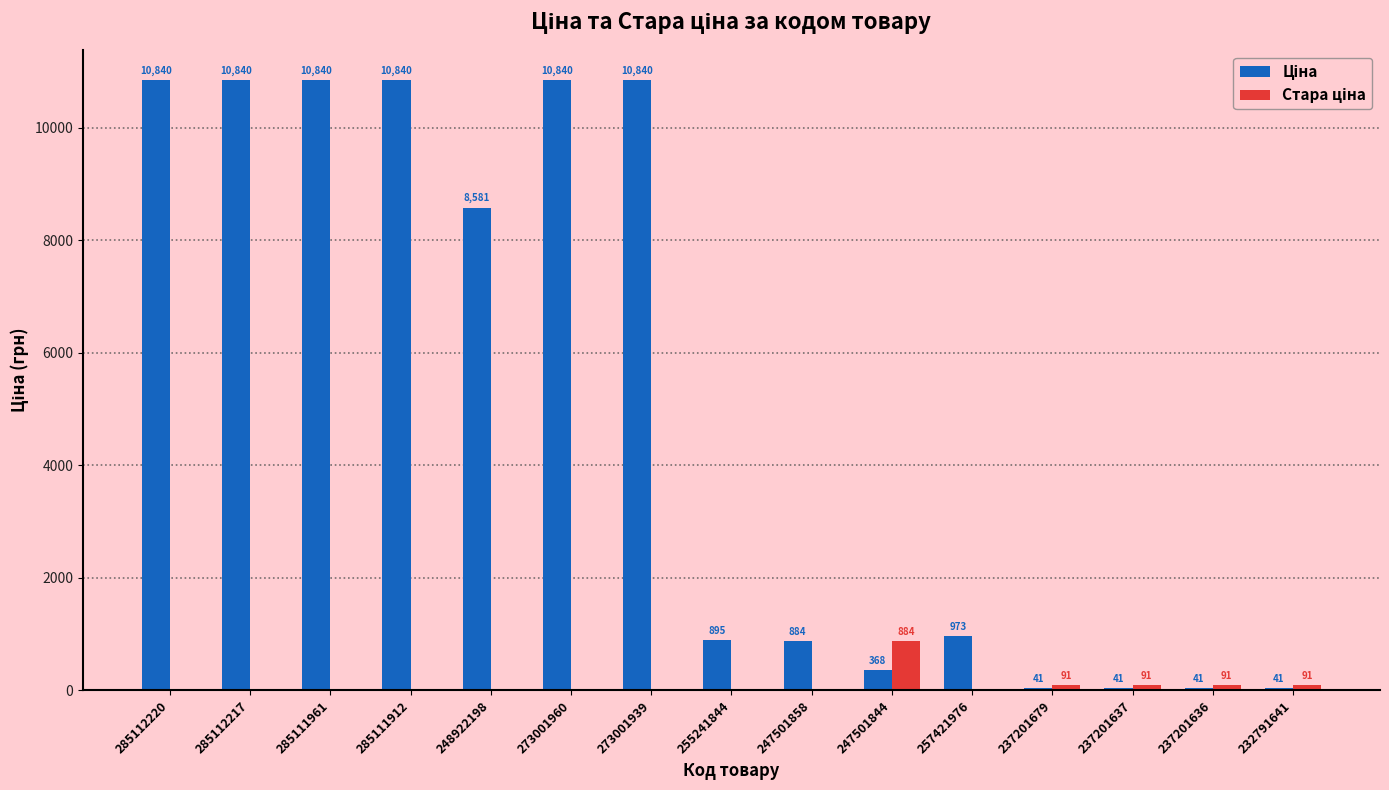

What is the maximum value shown in the chart?

10840.1